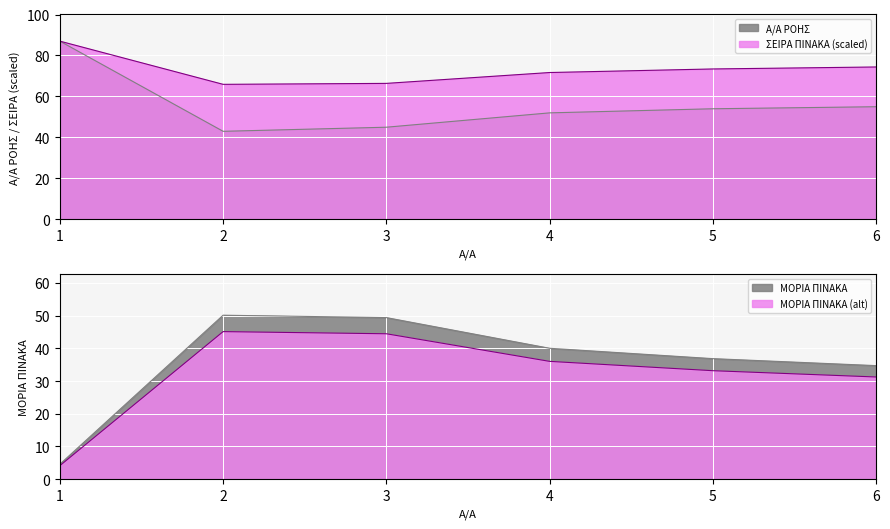

True or false: ΜΟΡΙΑ ΠΙΝΑΚΑ has more than 2 interior local peaks.

False